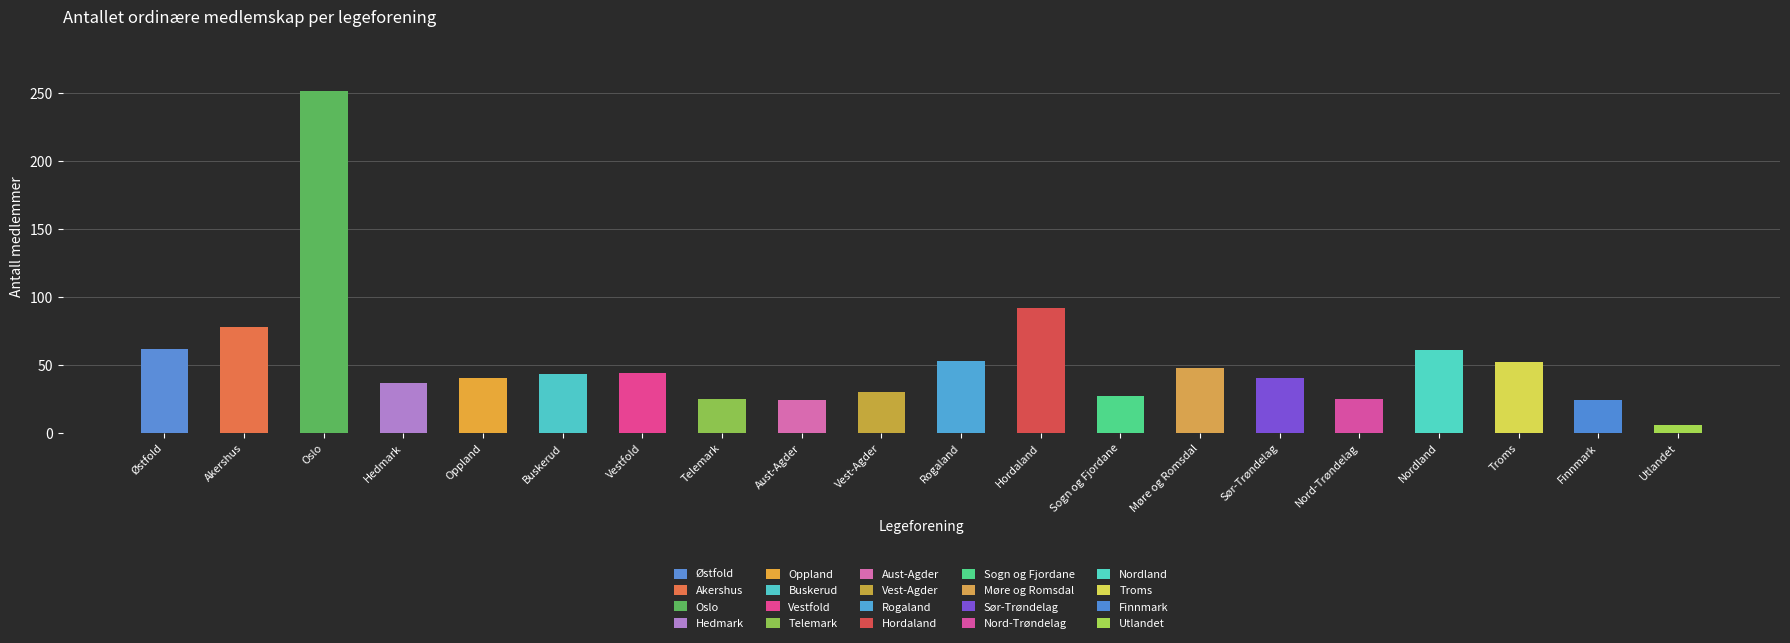

What is the sum of all values?

1063